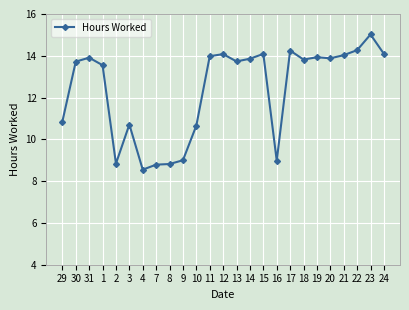

What is the change in value from 29 to 15?

+3.2